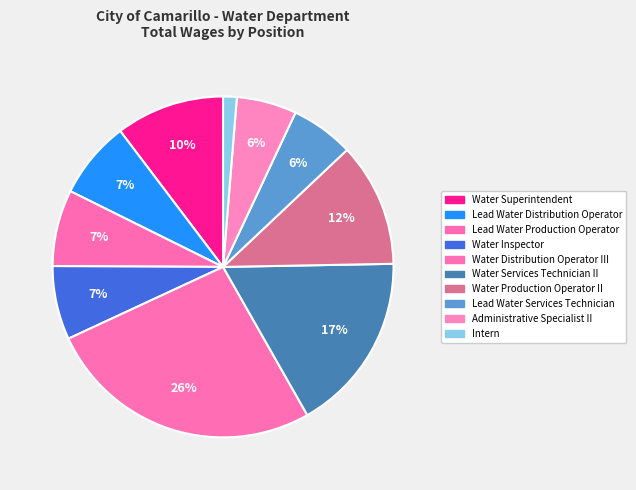

Count the number of slices in the pie.

10